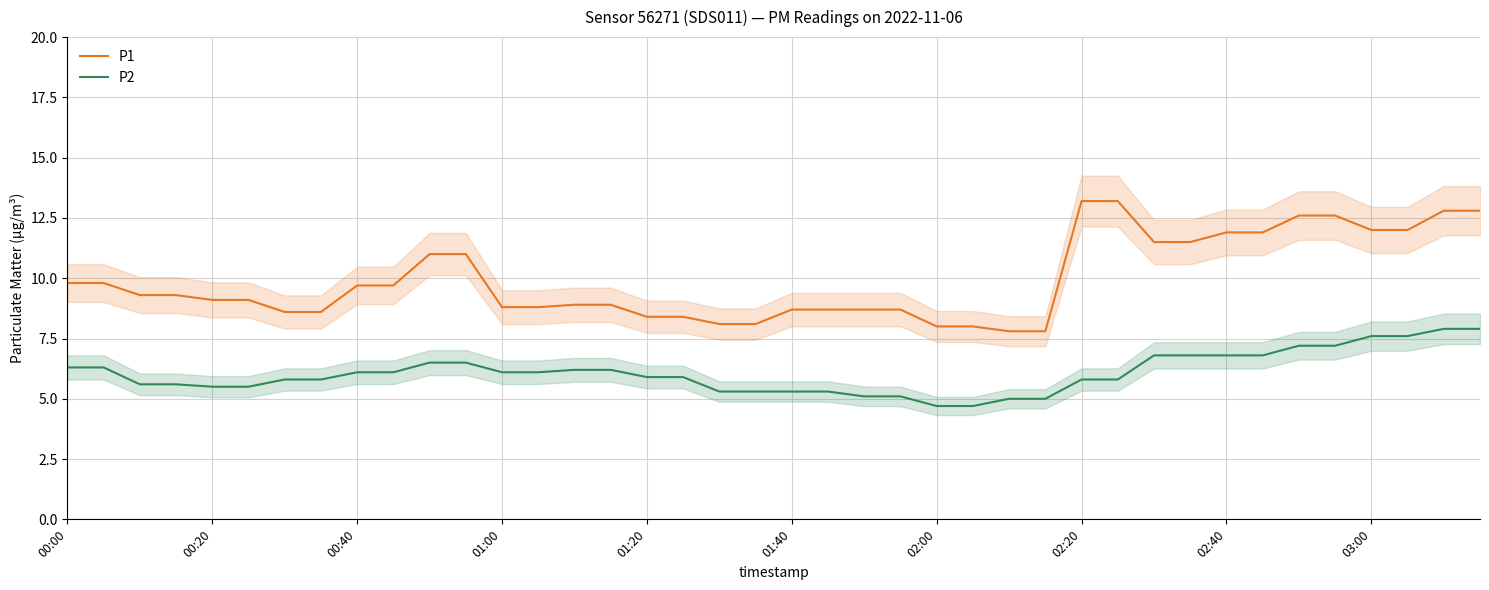

What is the smallest value displayed?

4.7